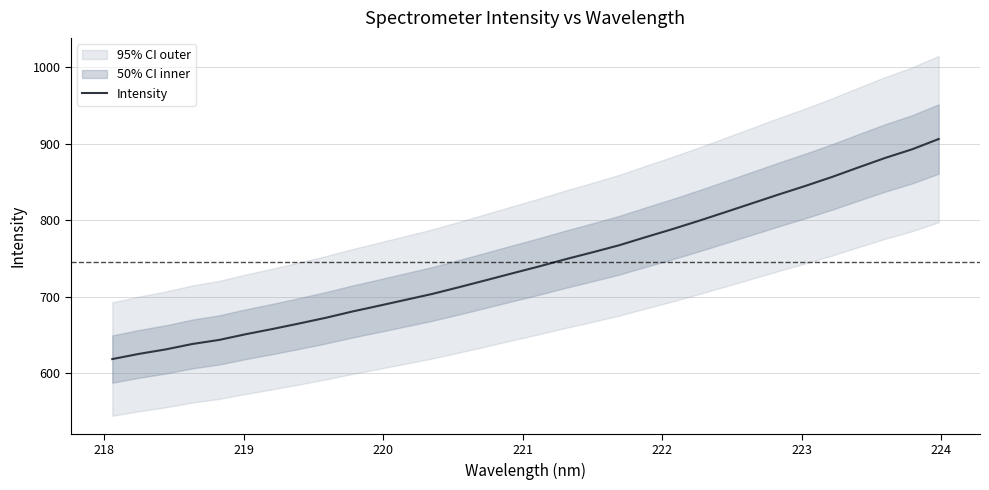

What is the maximum value for Intensity?

906.0